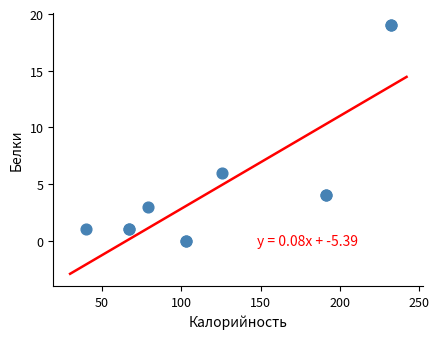

What Y value in the scatter plot is closest to 9?

6